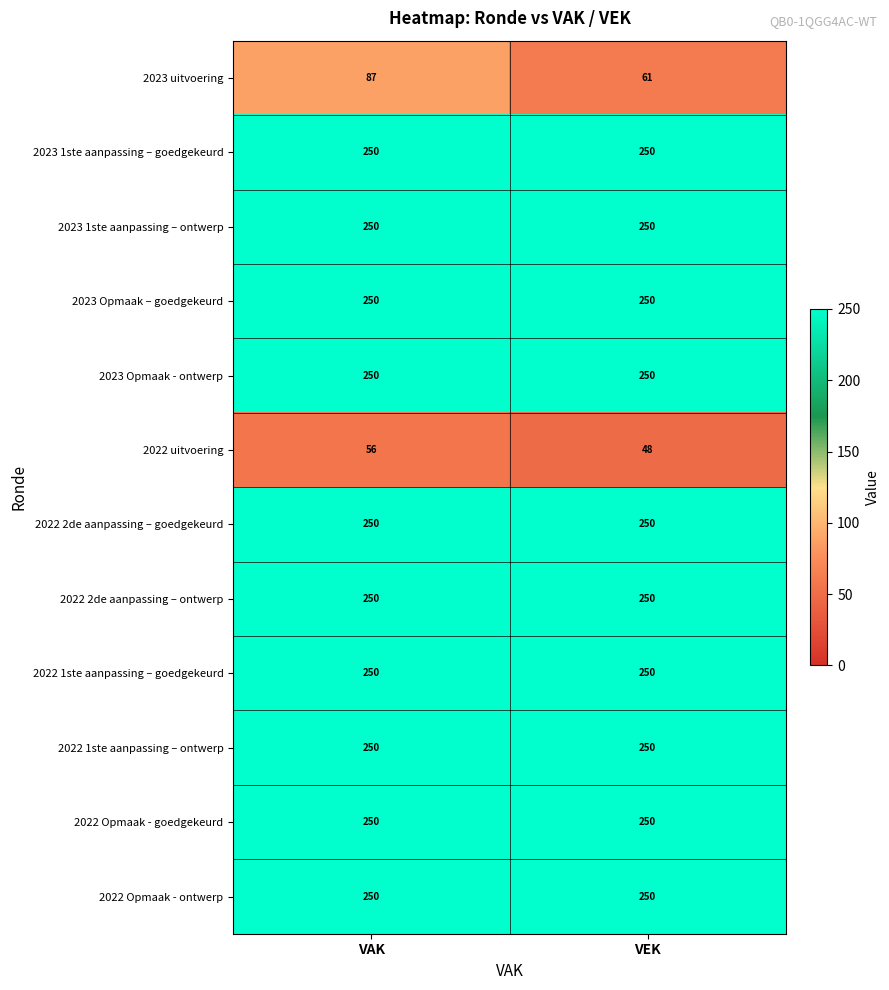

Which series has the widest spread of values?

2023 uitvoering